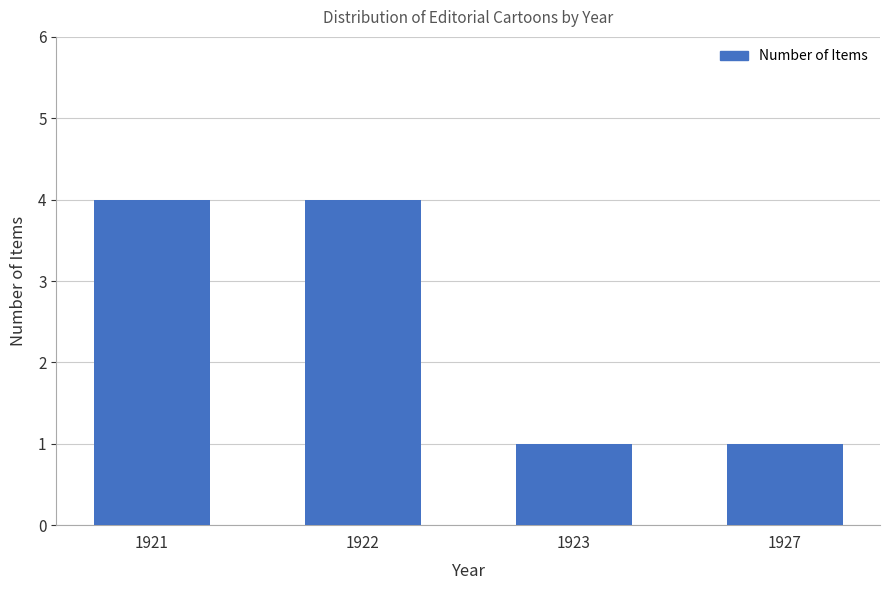

Approximately how many times larger is the value at 1923 compared to 1927?

1.0